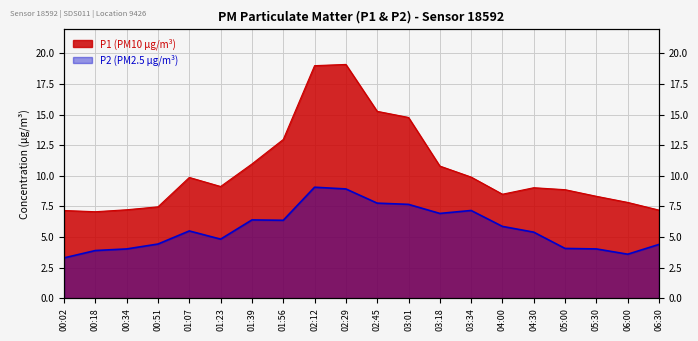

List the labels in order of P1 value, smallest first.

00:18, 00:02, 06:30, 00:34, 00:51, 06:00, 05:30, 04:00, 05:00, 04:30, 01:23, 01:07, 03:34, 03:18, 01:39, 01:56, 03:01, 02:45, 02:12, 02:29